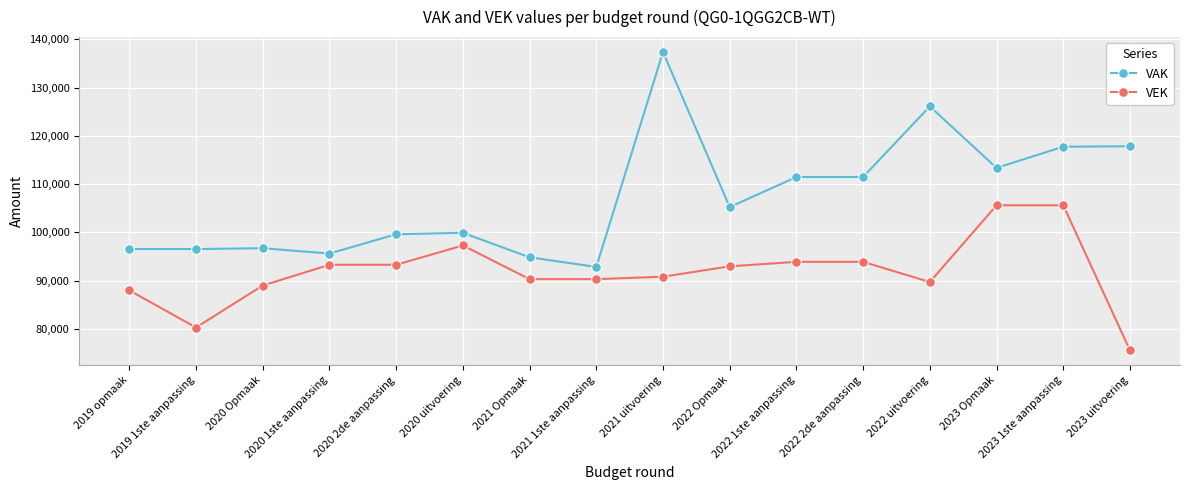

What is the maximum value shown in the chart?

137383